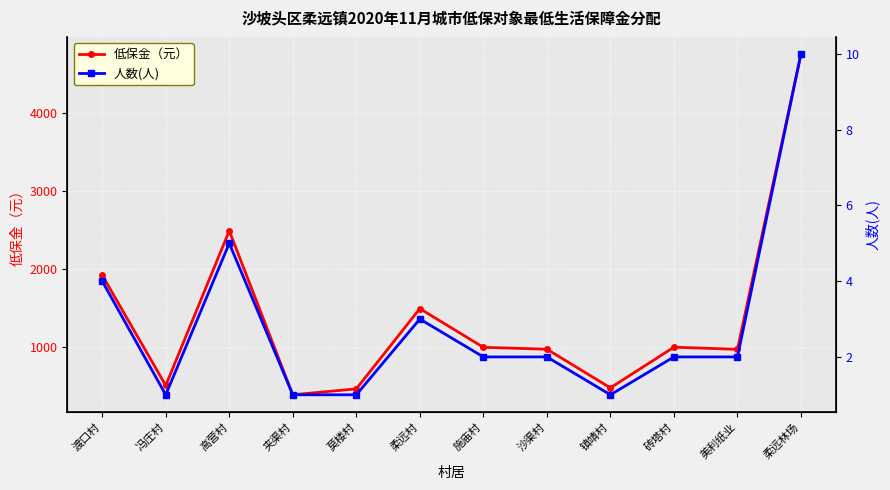

True or false: 低保金（元） has a value of 2491 at 高营村.

True